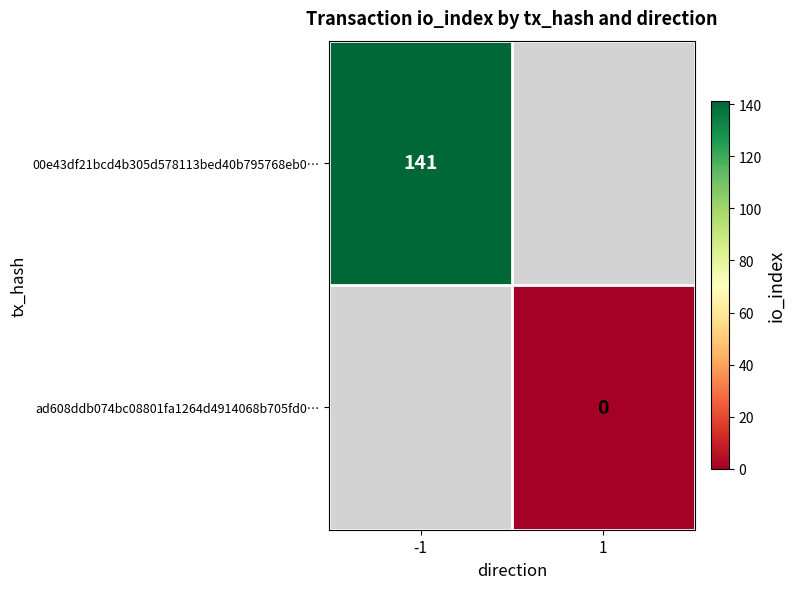

The value of 00e43df21bcd4b305d578113bed40b795768eb0… at -1 is 82. True or false?

False